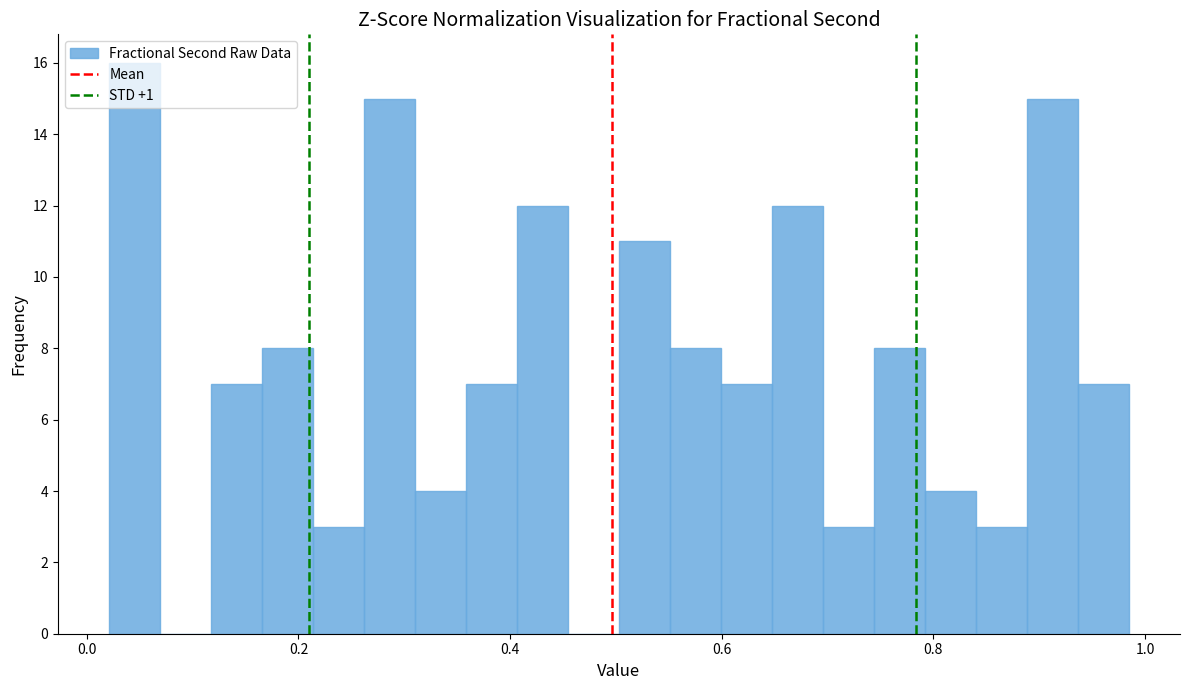

Read against the x-axis, roughly where is the centre of the tallest bar?

0.04